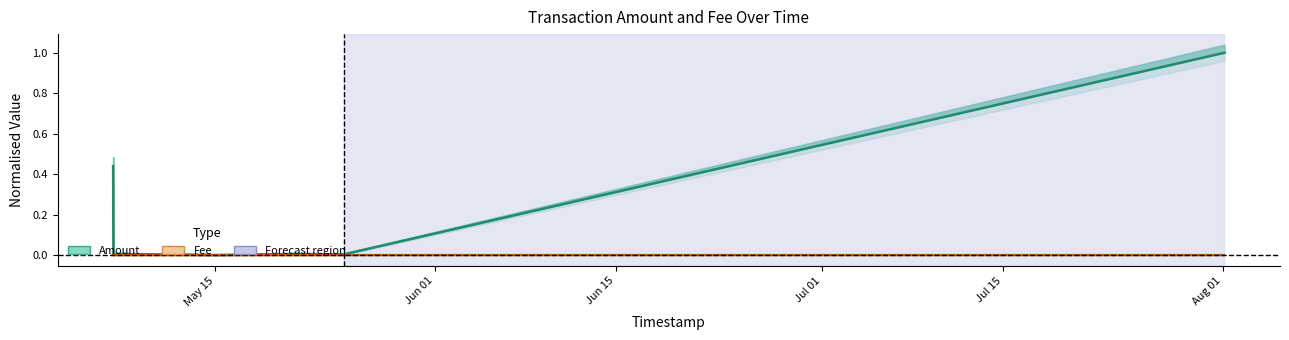

Reading left to right, list all the values displayed in this chart.

2018-05-07 01:43:41=0.4	2018-05-07 02:12:15=0.0	2018-05-07 02:14:28=0.0	2018-05-07 06:34:31=0.0	2018-05-15 01:13:44=0.0	2018-05-21 06:58:00=0.0	2018-05-24 22:08:17=0.0	2018-08-01 03:19:41=1.0